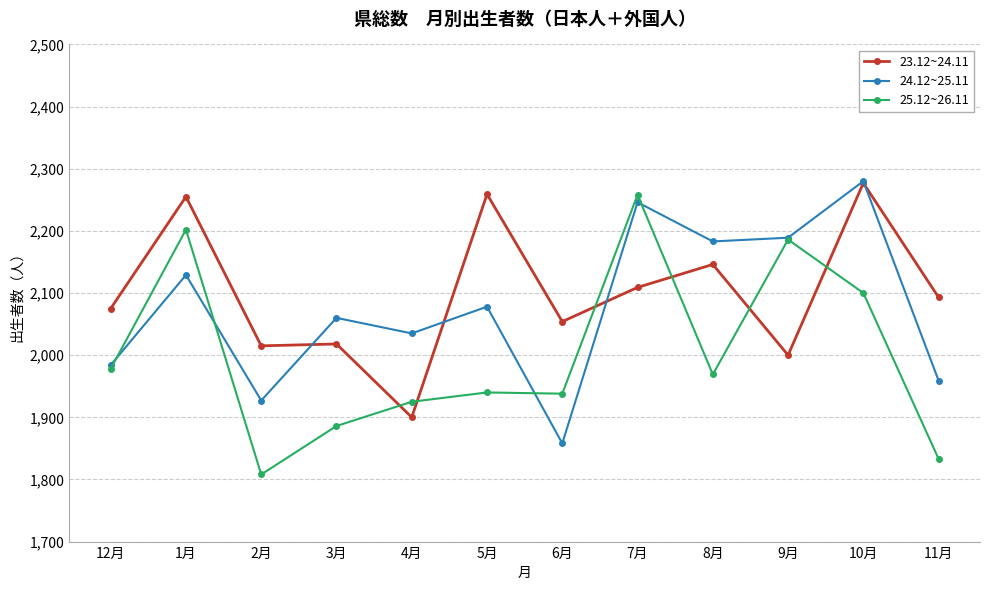

Between 5月 and 7月, which series saw the biggest shift?

25.12~26.11